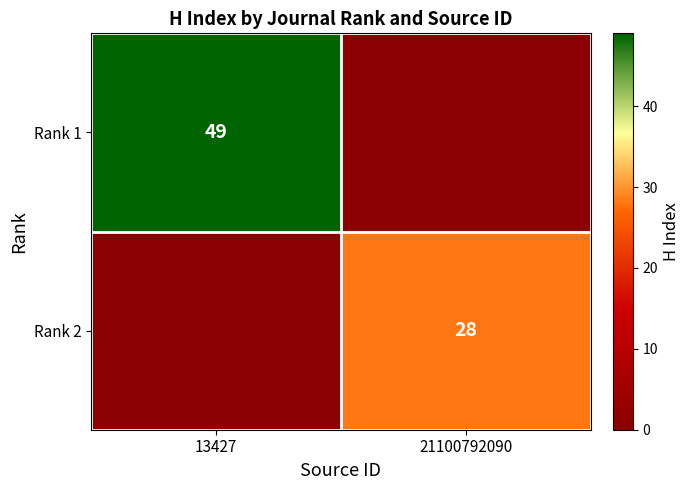

Is the value of Rank 1 at 13427 greater than the value of Rank 2 at 21100792090?

Yes